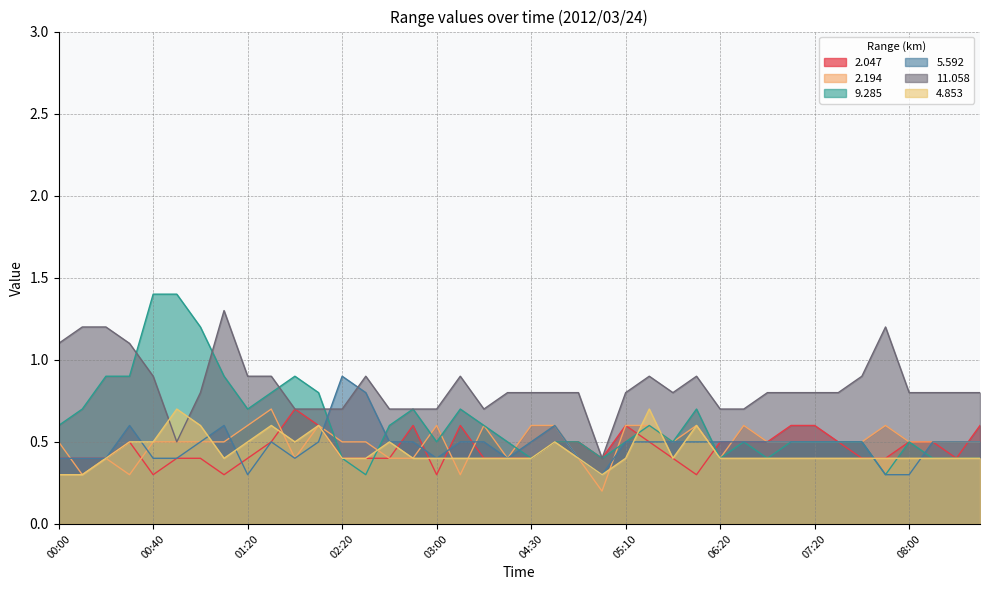

What is the value of the   2.047 point at the 17th from the left?

0.3